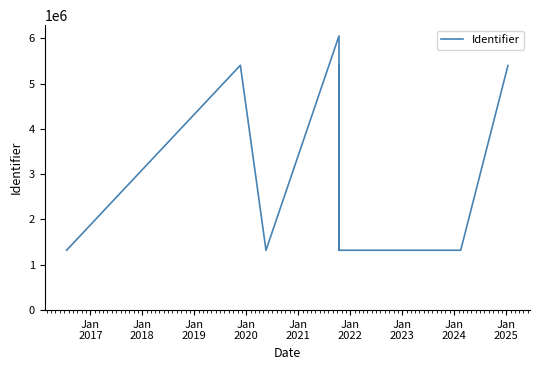

The value at 15 is 7991834. True or false?

False